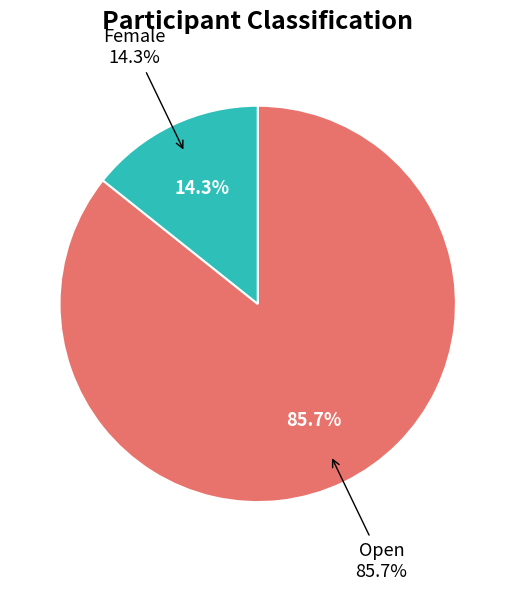

To the nearest percent, what is the difference between the largest and smallest slice percentages?

71%